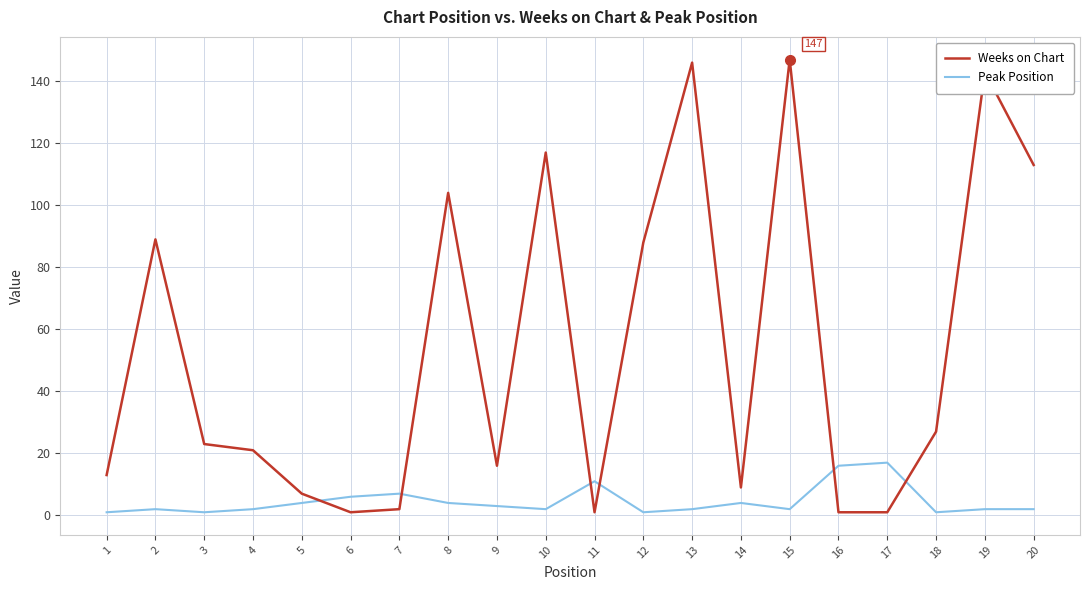

After their last crossing, which series has the higher values: Weeks on Chart or Peak Position?

Weeks on Chart